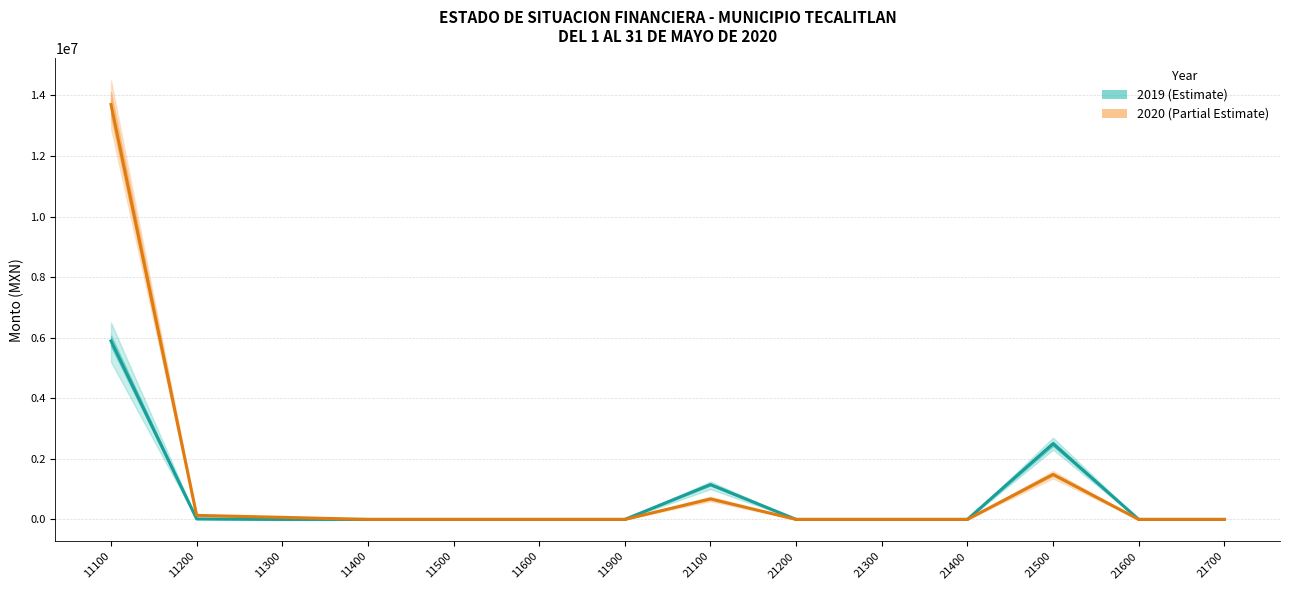

True or false: 2019 and 2020 cross at least once.

False